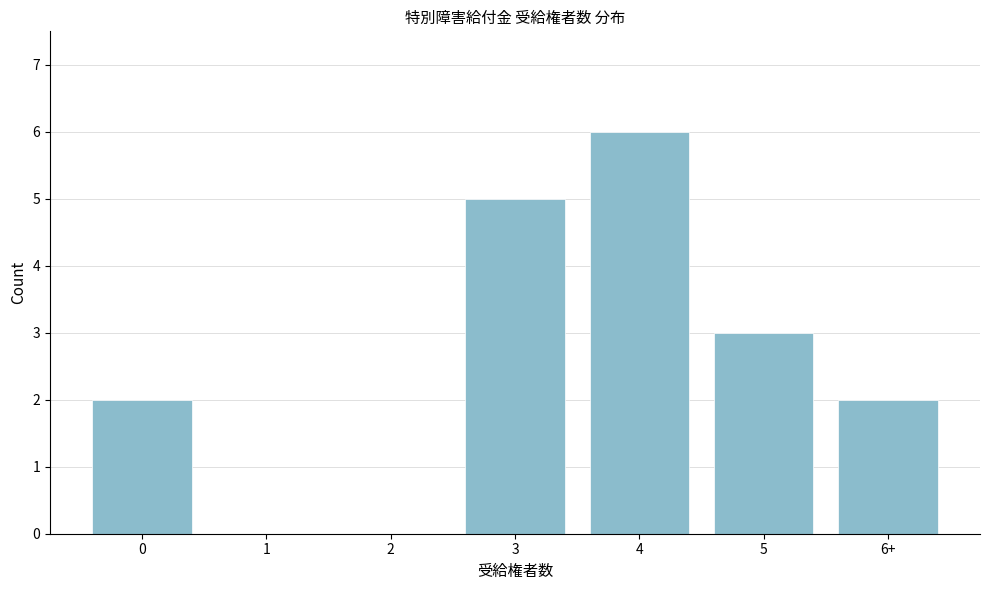

Reading left to right, extract all data points from this chart.

0=2	1=0	2=0	3=5	4=6	5=3	6+=2